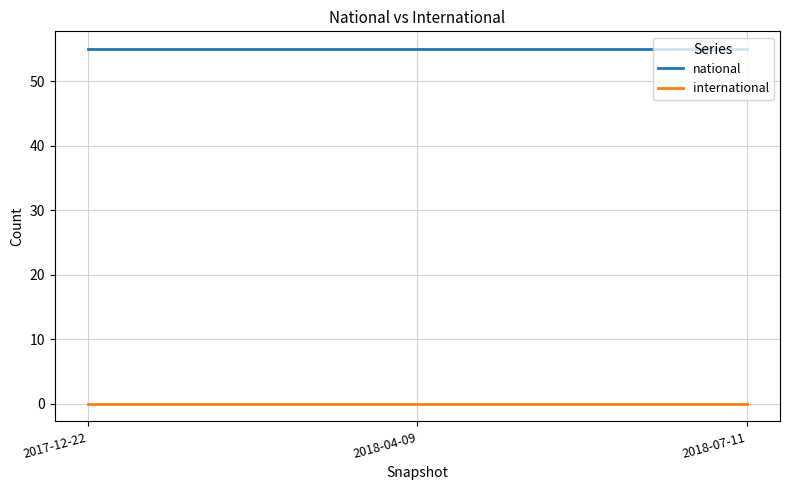

What is the total value across all series at 2017-12-22?

55